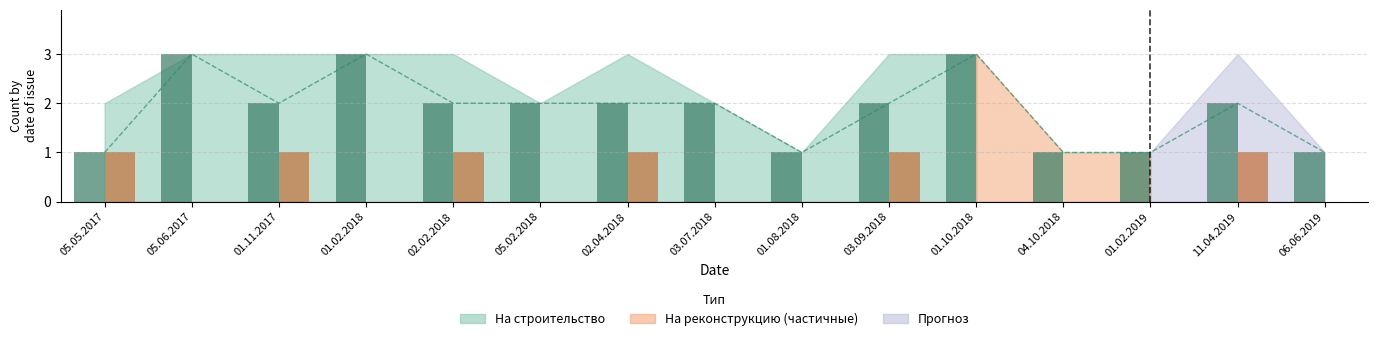

How many data points in На строительство (бар) are less than 2?

5